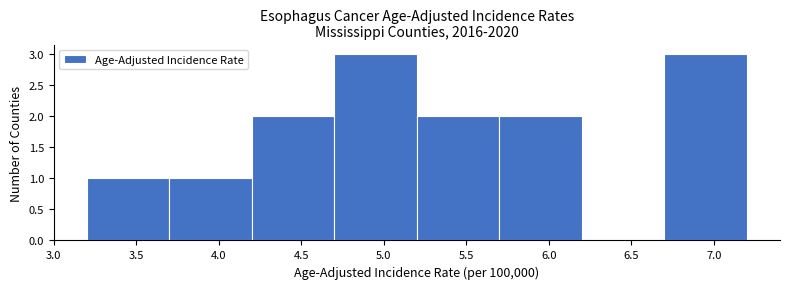

Reading left to right, list every bar in this chart as the range it spans on the x-axis followed by its height. The values are not printed on the chart, so give them approximately, as read against the axis.

3.2 to 3.7: 1
3.7 to 4.2: 1
4.2 to 4.7: 2
4.7 to 5.2: 3
5.2 to 5.7: 2
5.7 to 6.2: 2
6.2 to 6.7: 0
6.7 to 7.2: 3